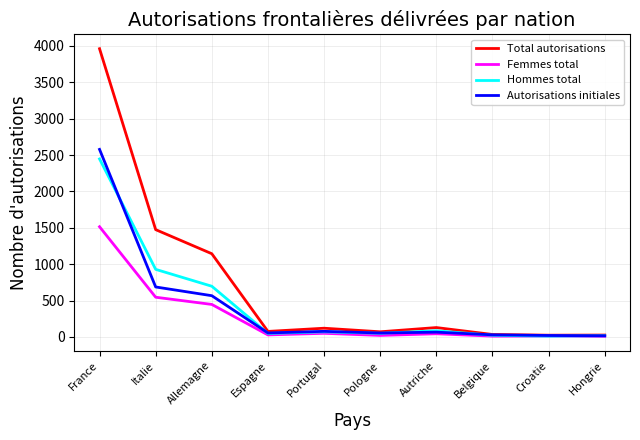

Which series has the widest spread of values?

Total autorisations